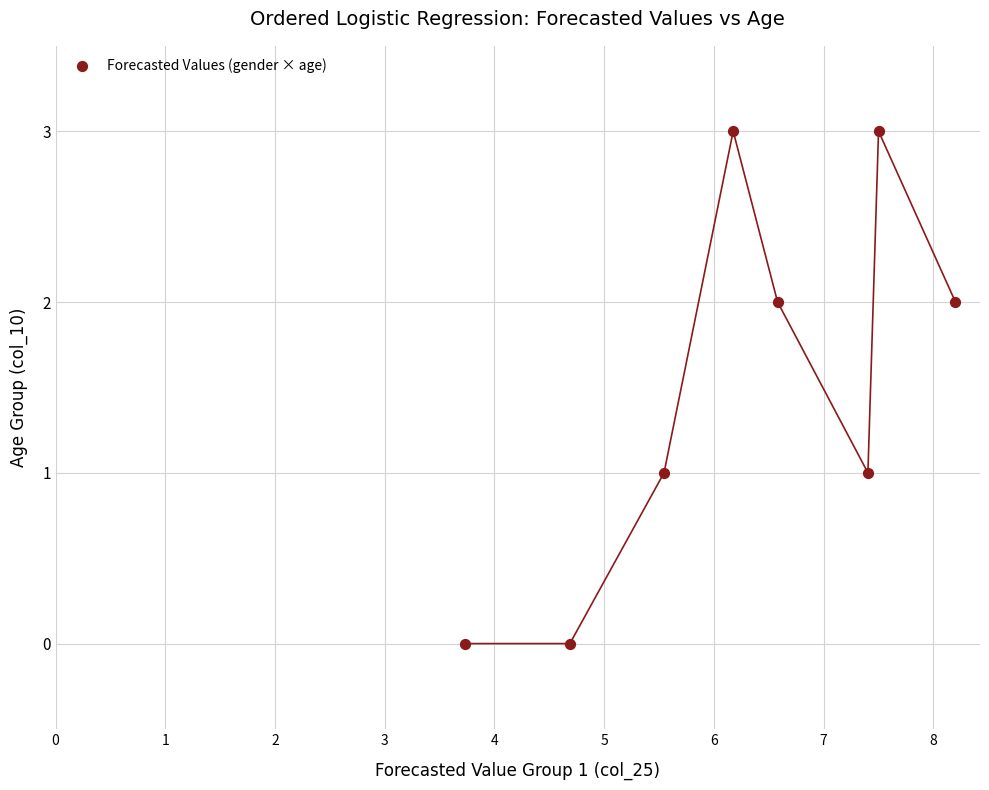

How many data points are displayed?

8